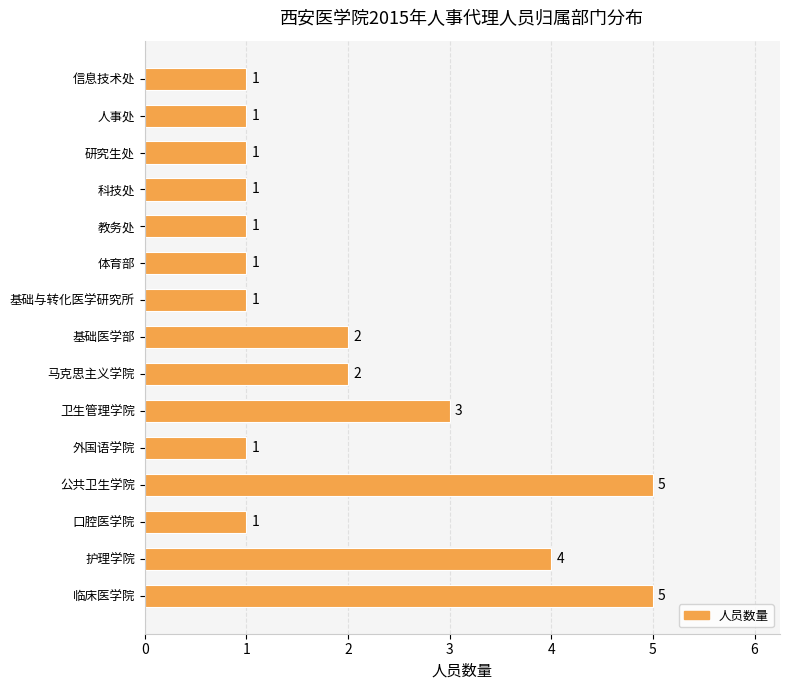

Reading bottom to top, transcribe all the data shown in this chart.

5	4	1	5	1	3	2	2	1	1	1	1	1	1	1